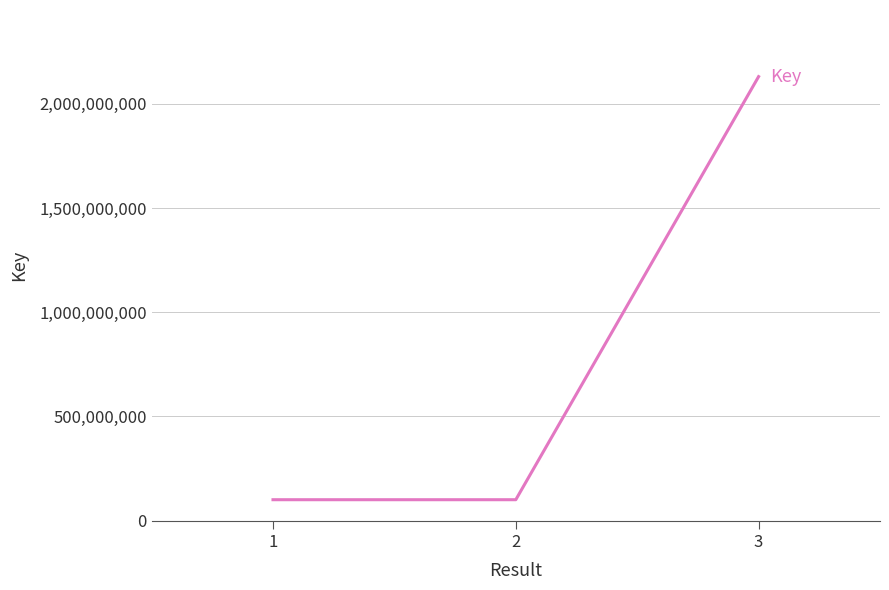

What is the change in value from 2 to 3?

+2029586413